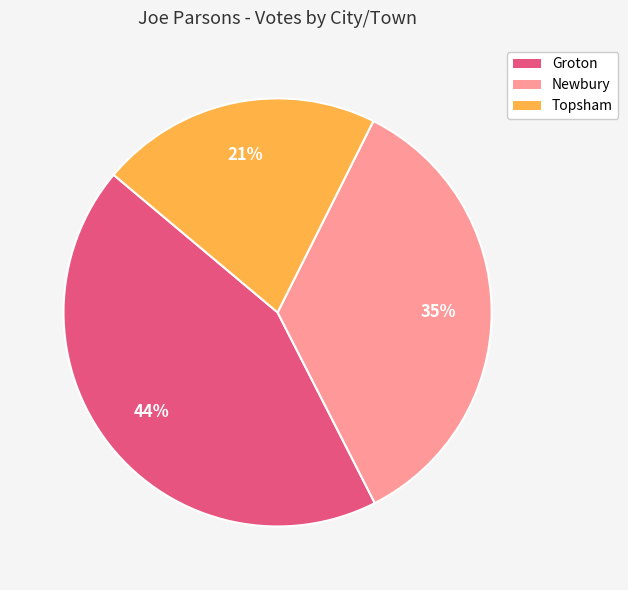

Between Groton and Topsham, which is larger?

Groton